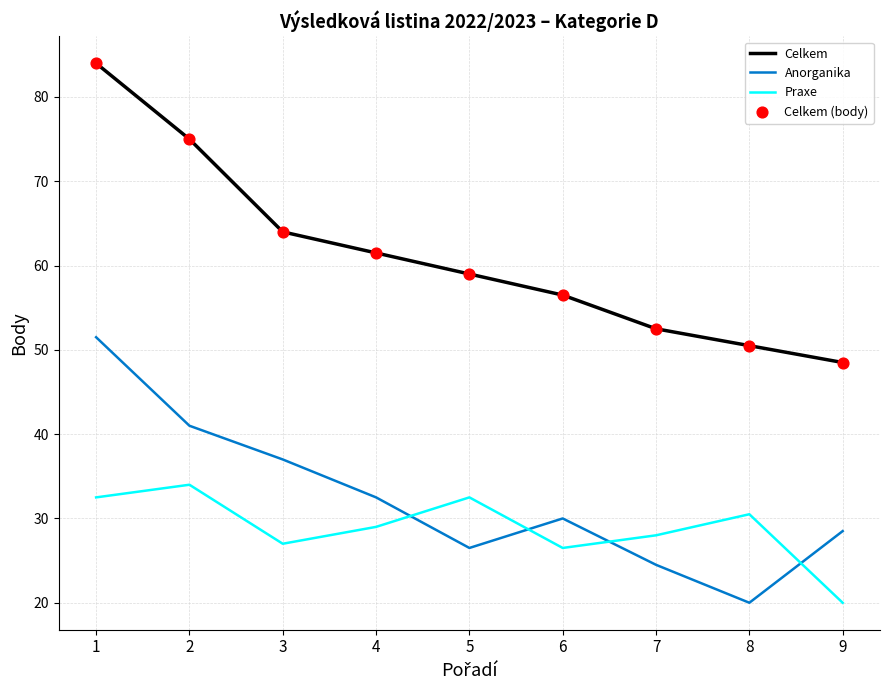

At which category is the sum across all series the highest?

1